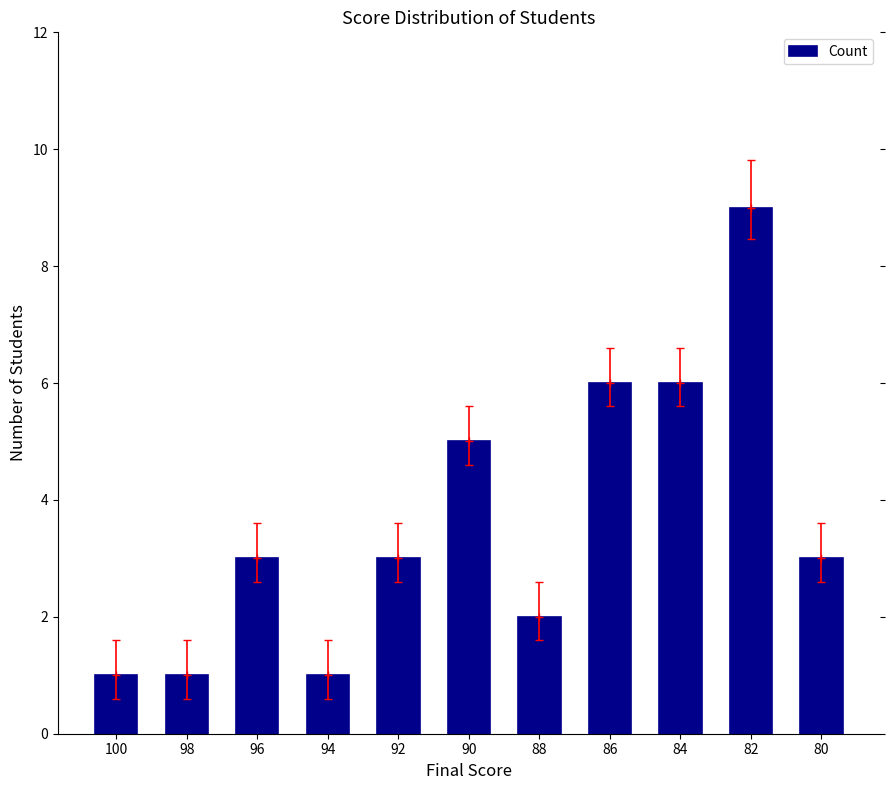

The chart shows a value of 5 at 92. True or false?

False